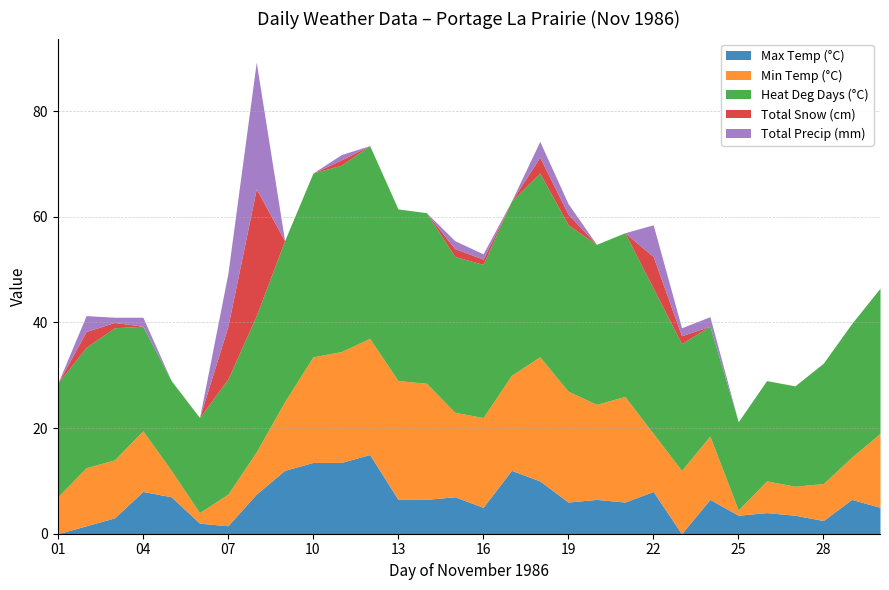

Is it true that Total Precip (mm) equals 1.0 at 11?

True